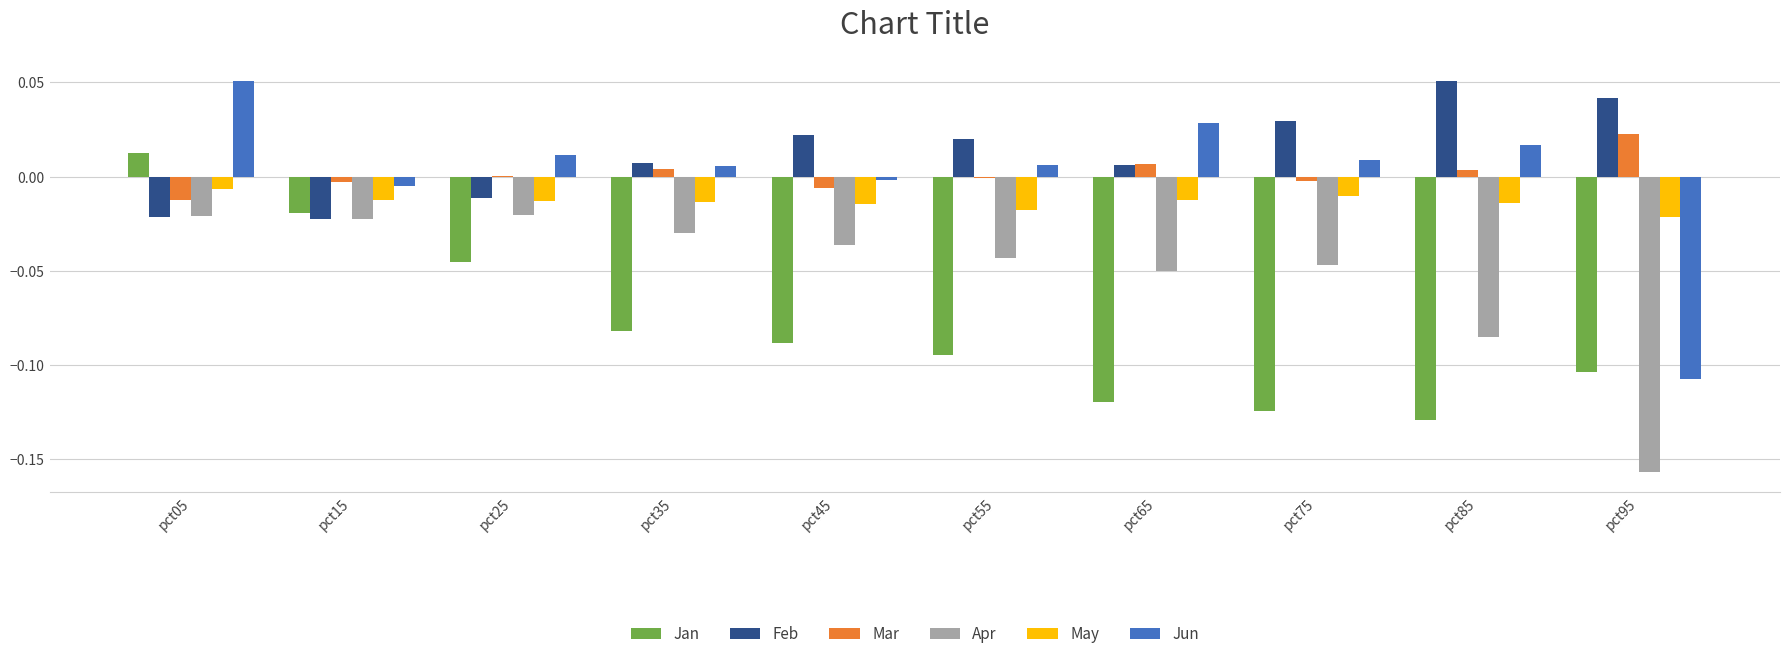

Are the bars grouped side by side (vs. stacked)?

Yes